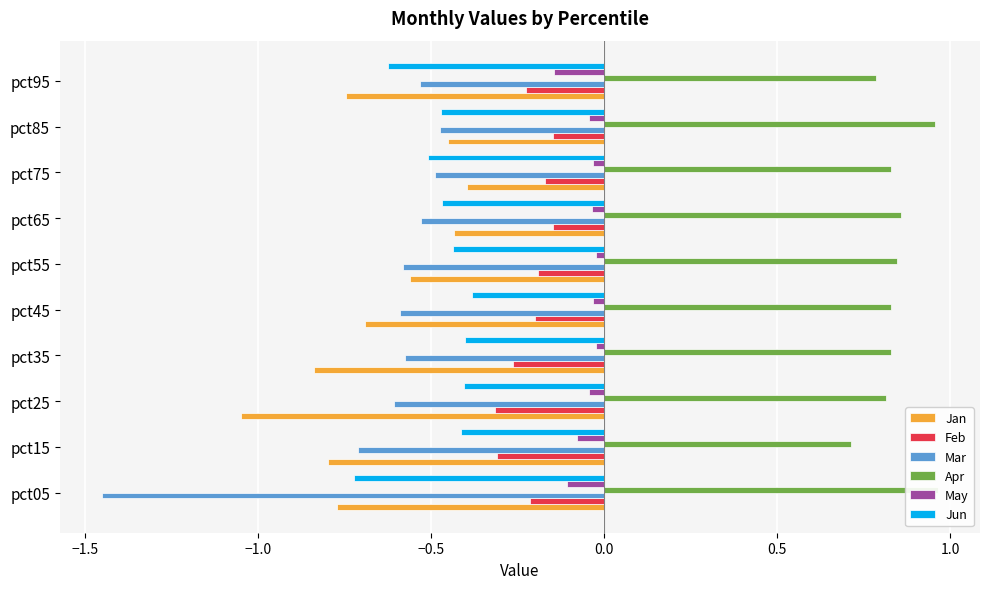

Which has a higher value, pct95 or pct35?

pct95